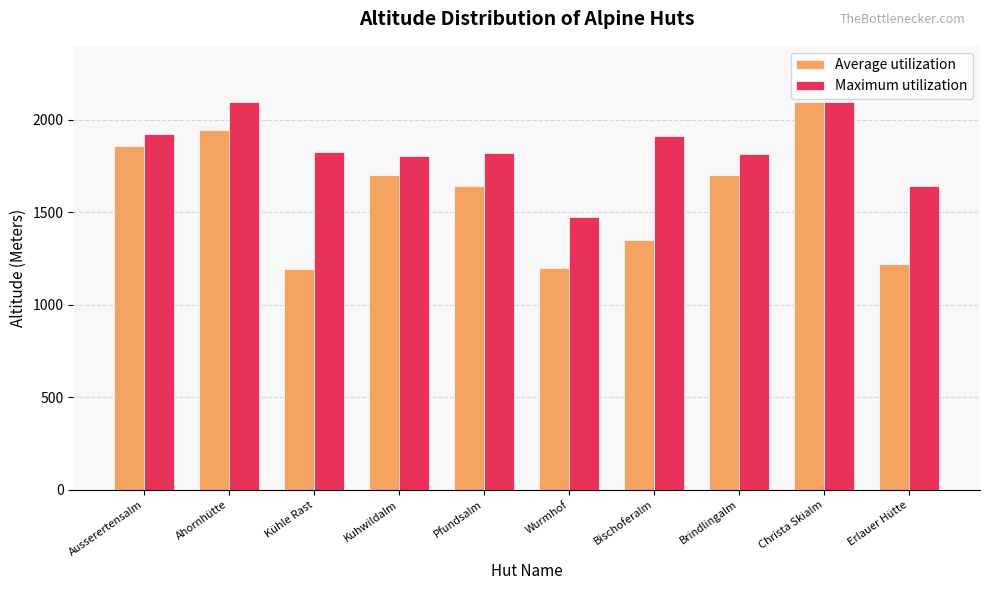

Between Bischoferalm and Erlauer Hütte, which series saw the biggest shift?

Maximum utilization